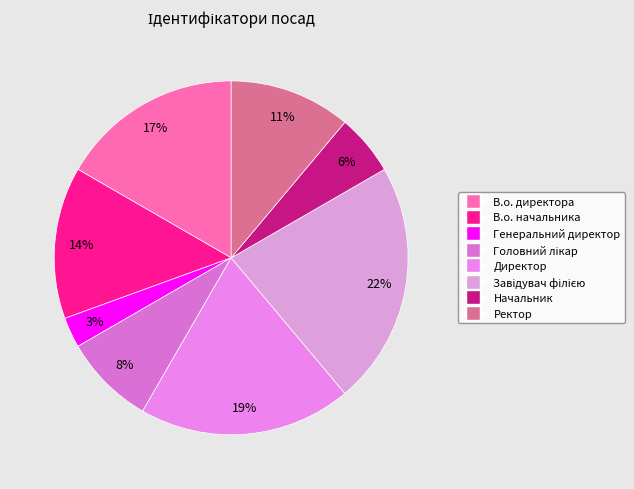

How many segments does this pie chart have?

8